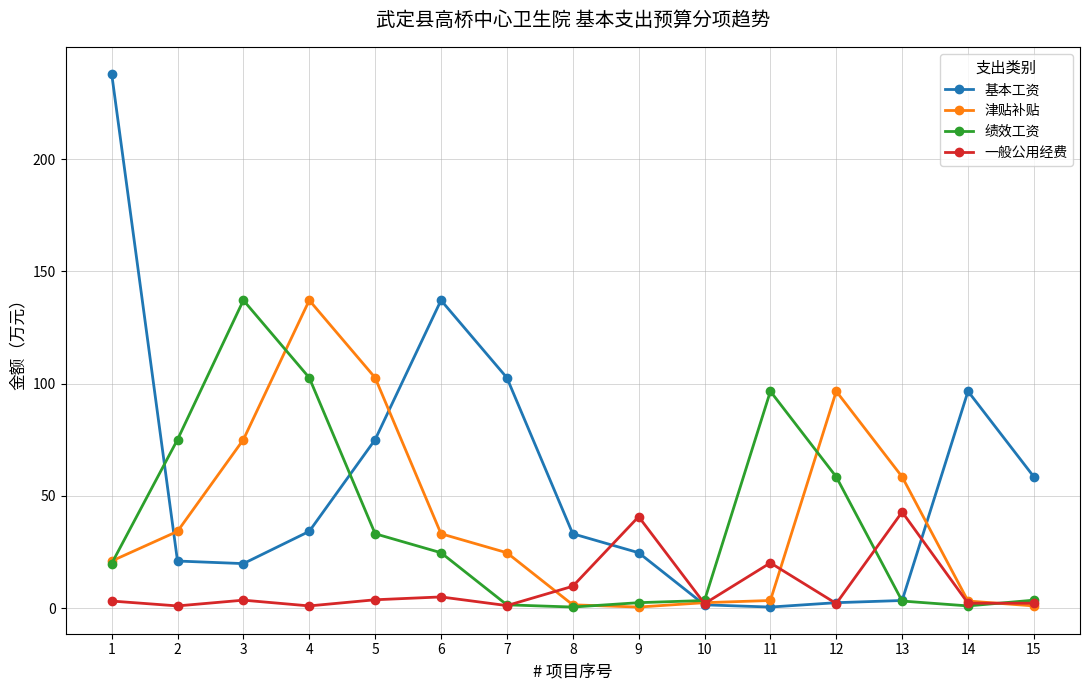

Which series has the largest range (max minus min)?

基本工资